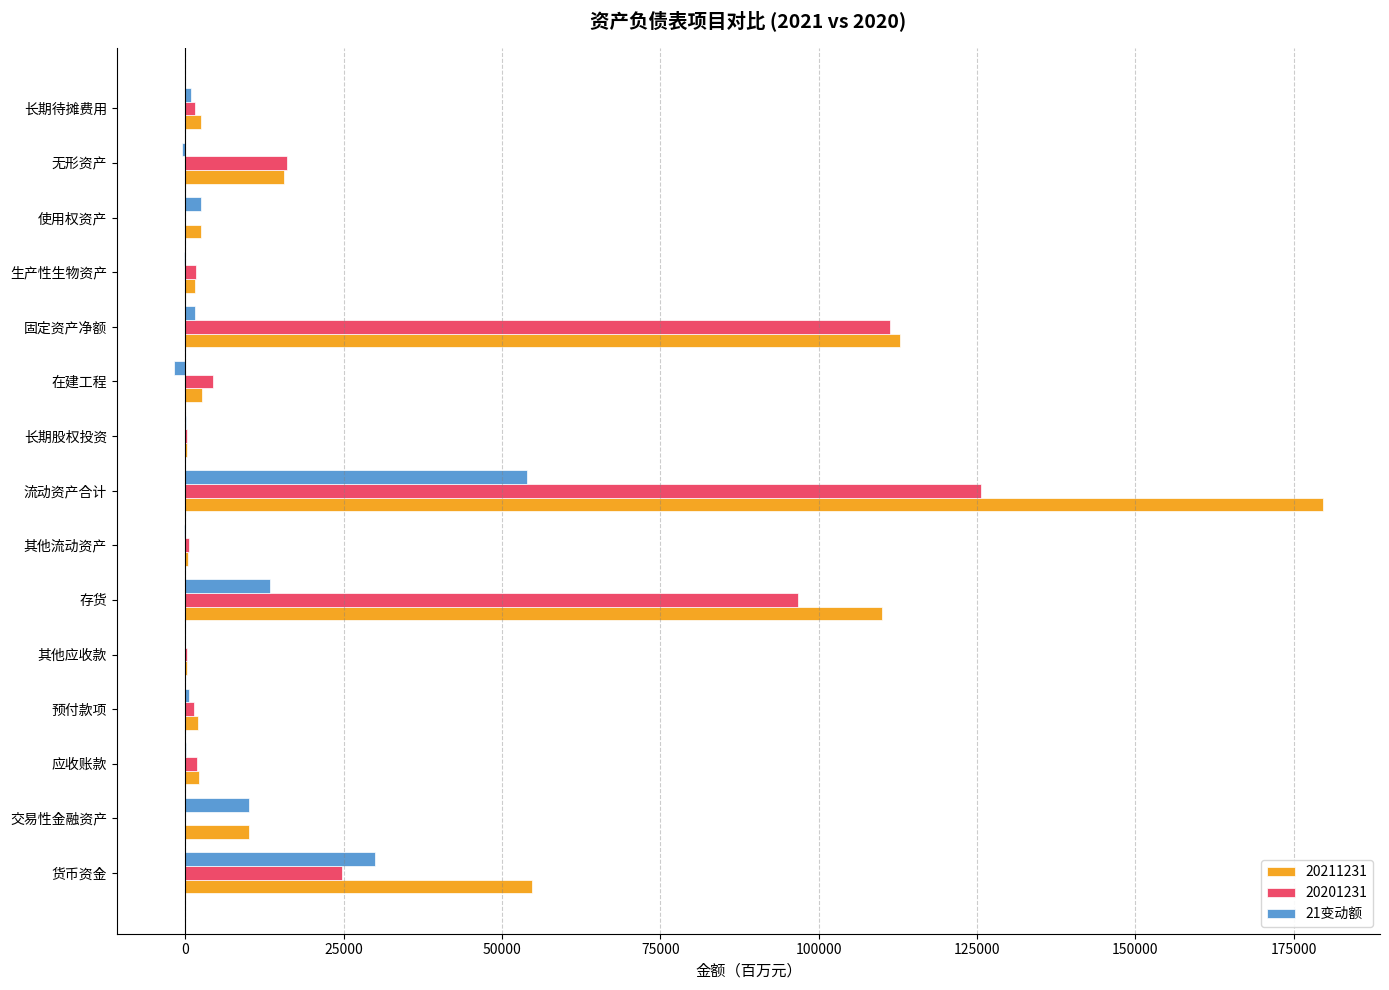

How many categories are shown in the chart?

15